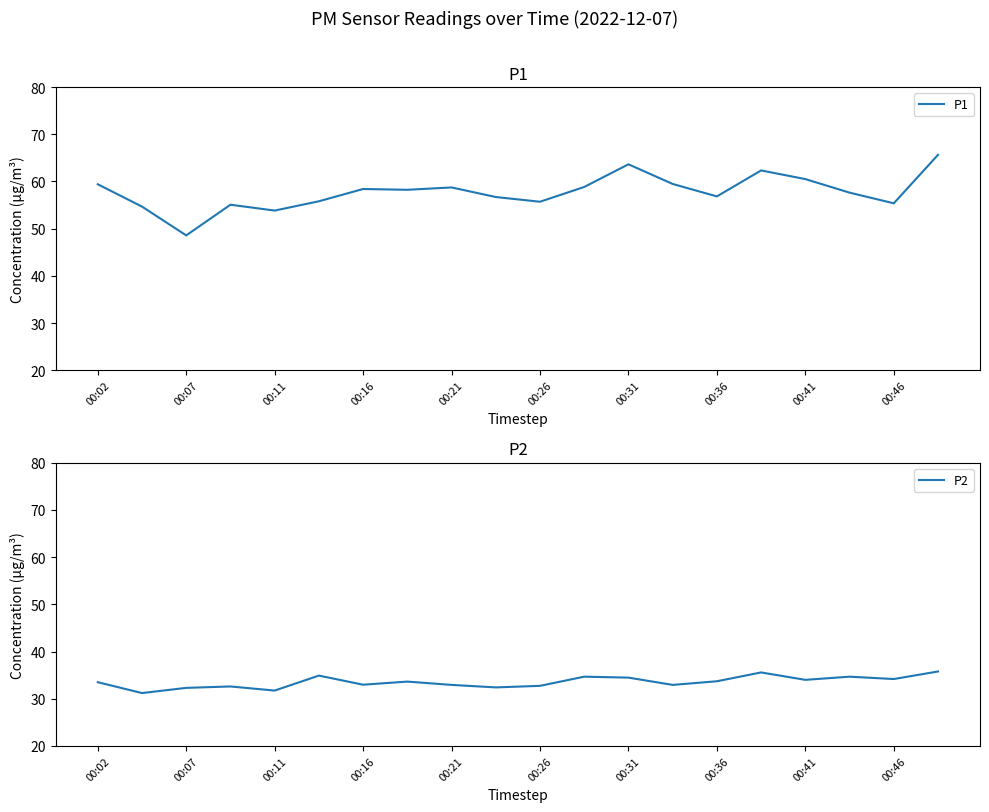

Reading left to right, list all the values displayed in this chart.

P1: 59.4	54.7	48.6	55.1	53.8	55.8	58.4	58.2	58.7	56.7	55.7	58.8	63.6	59.5	56.8	62.3	60.5	57.6	55.4	65.6
P2: 33.5	31.2	32.3	32.6	31.7	34.9	33.0	33.6	32.9	32.4	32.7	34.7	34.5	32.9	33.7	35.6	34.0	34.7	34.2	35.8